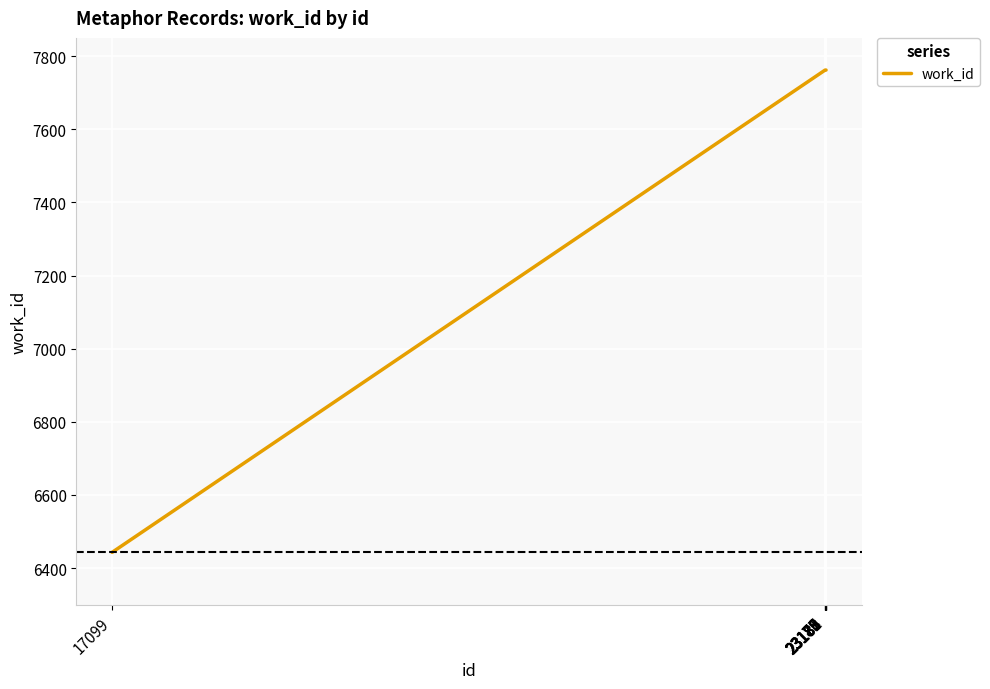

The value at 23180 is 5301. True or false?

False